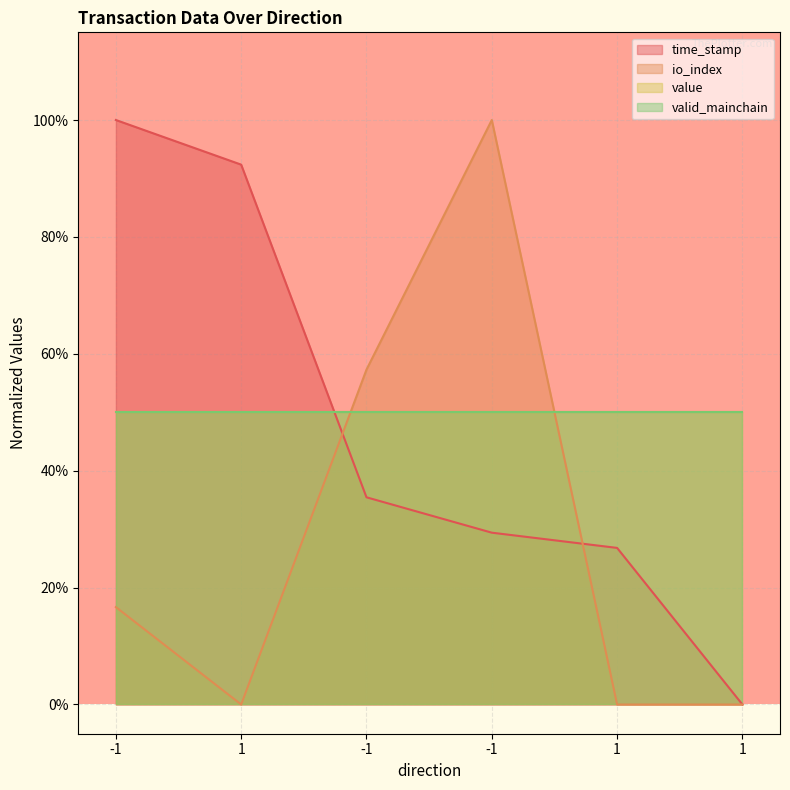

Is it true that time_stamp equals 0.3 at -1?

True